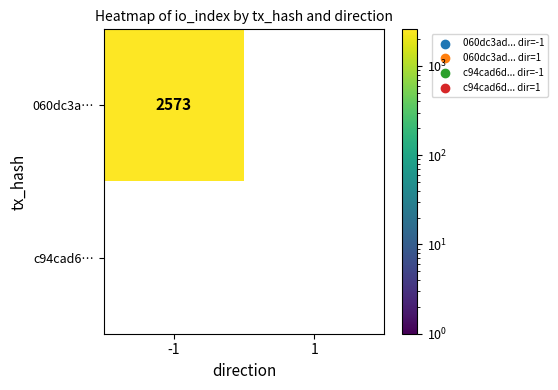

List the labels in order of 060dc3add58c7ab833ed8d4237255b4b7b299e9 value, smallest first.

1, -1